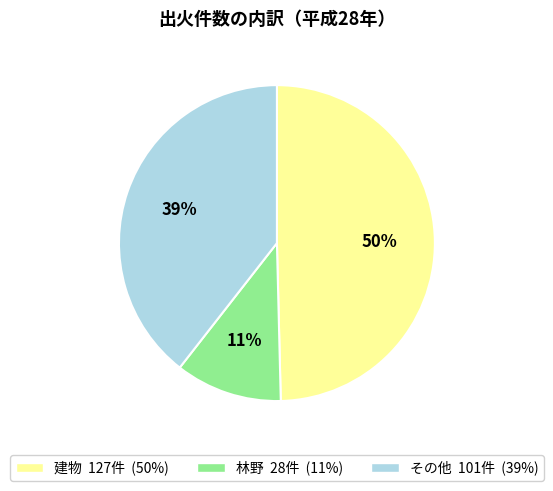

How many slices are in this pie chart?

3